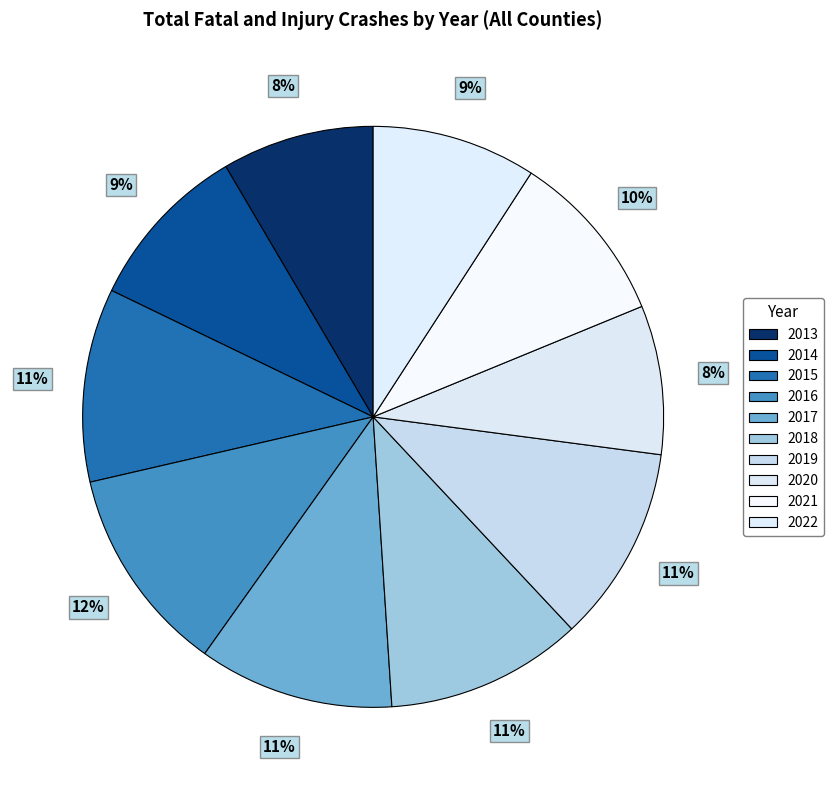

What portion of the pie excludes 2016?

88.4%